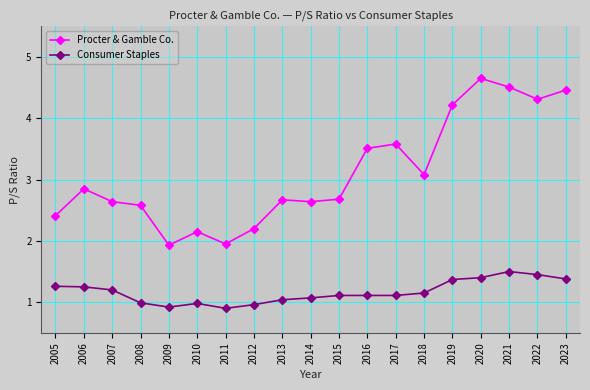

True or false: Consumer Staples and Procter & Gamble Co. intersect in this chart.

False